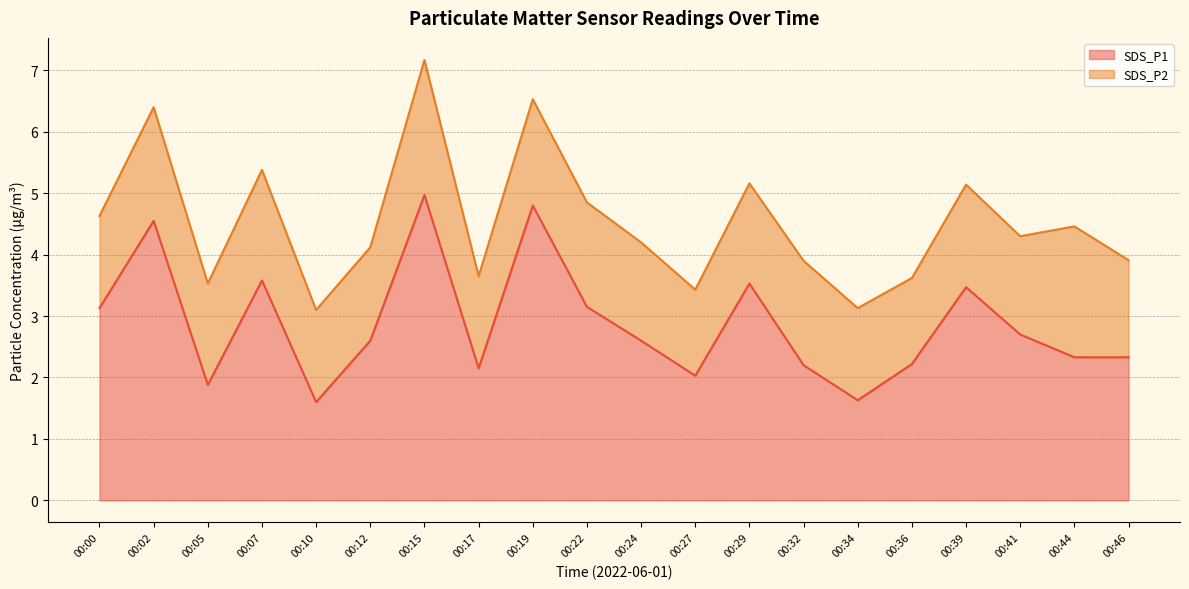

List the labels in order of value, smallest first.

00:10, 00:34, 00:05, 00:27, 00:17, 00:32, 00:36, 00:44, 00:46, 00:12, 00:24, 00:41, 00:00, 00:22, 00:39, 00:29, 00:07, 00:02, 00:19, 00:15